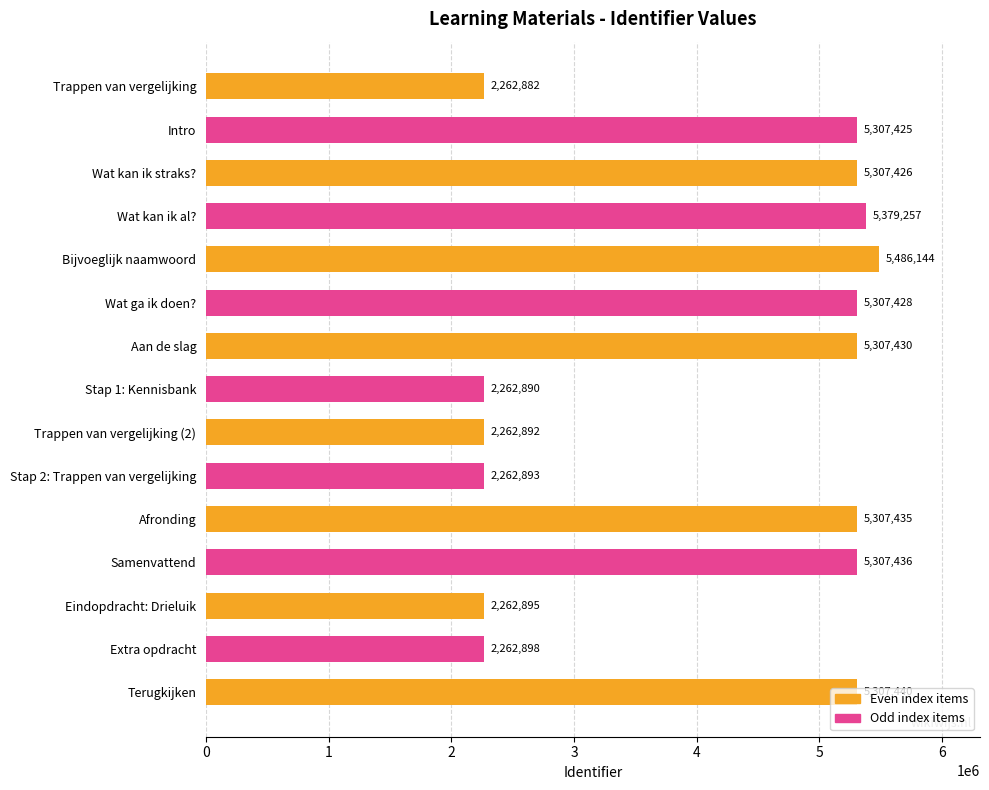

What value does the data have at Intro, to the nearest 100?

5307400